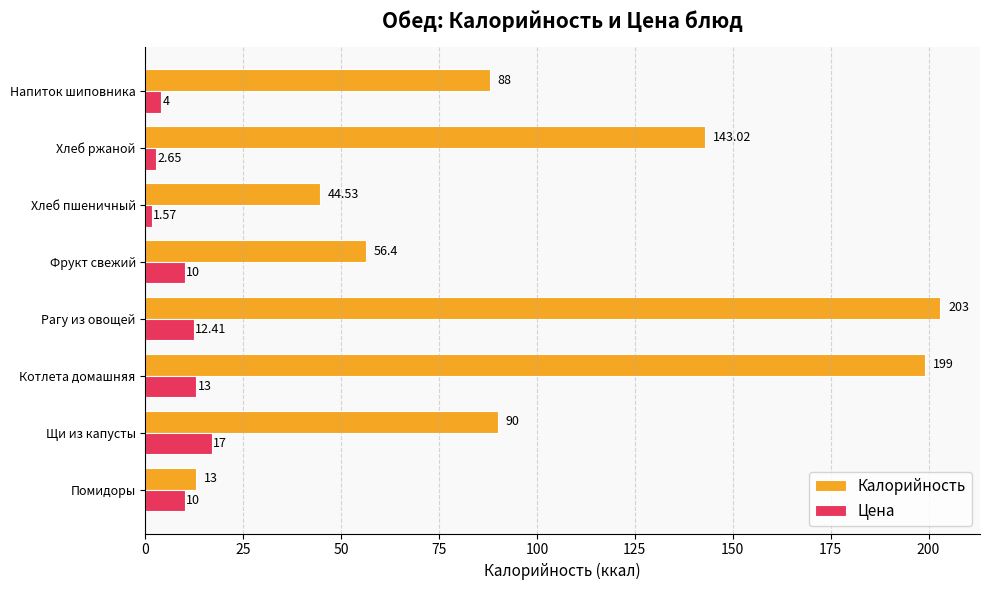

List the series in order of their peak value, lowest first.

Цена, Калорийность